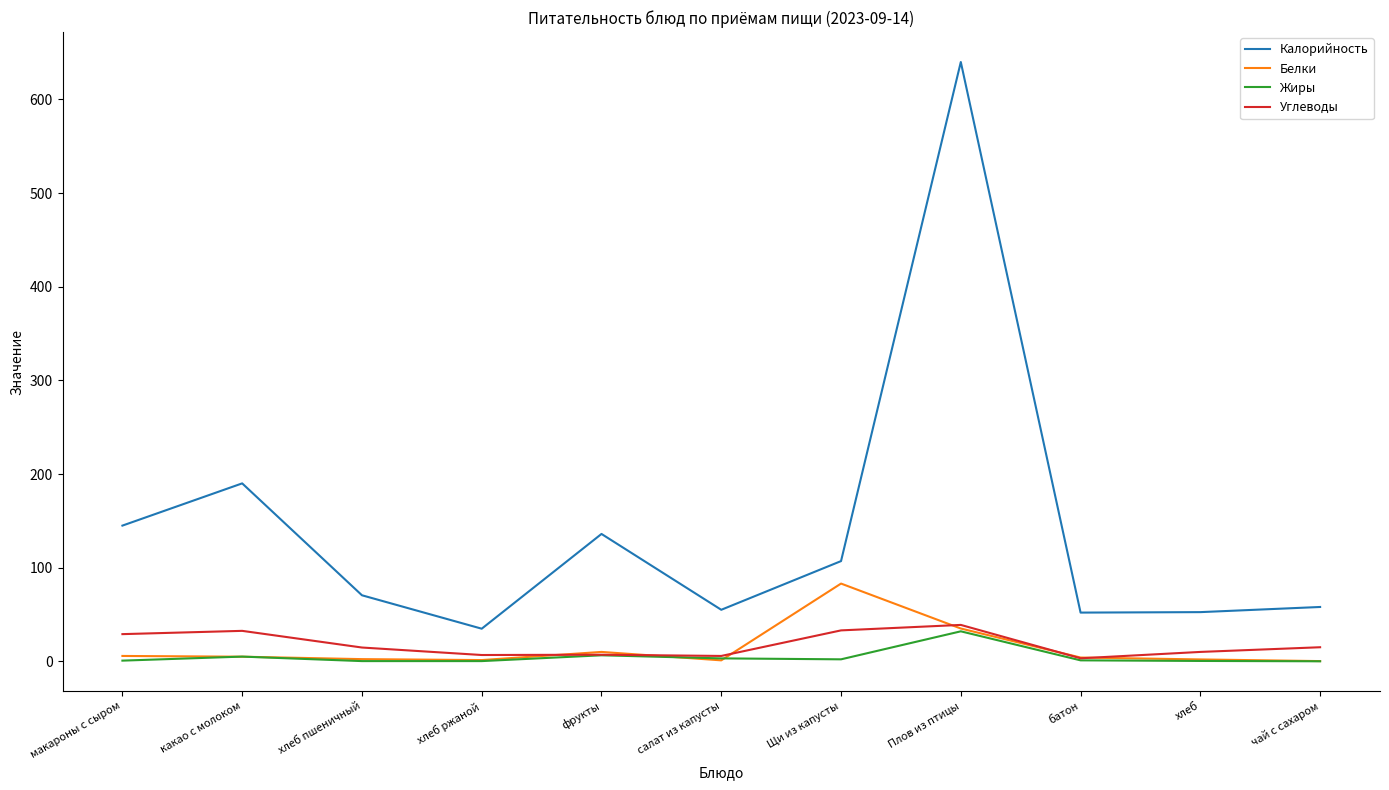

What is the maximum value for Белки?

83.0